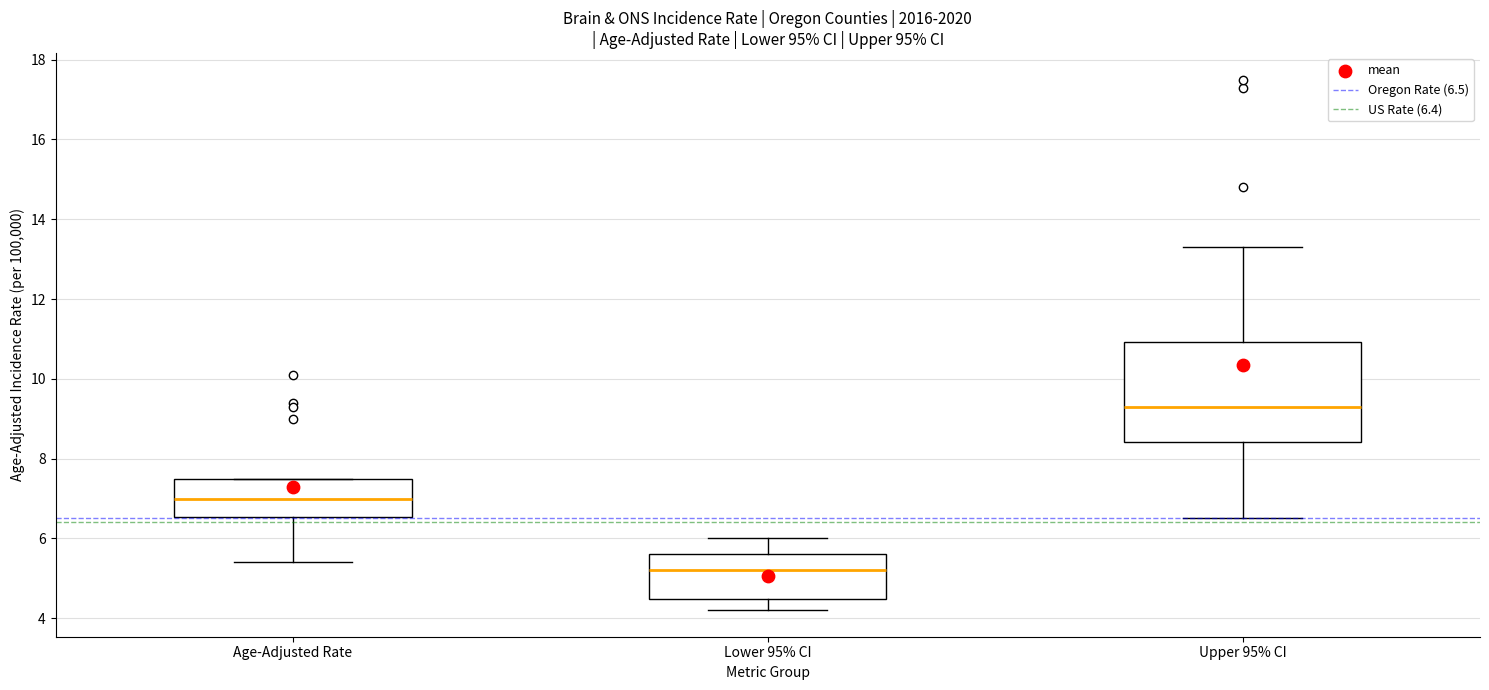

Reading left to right, read every box against the y-axis: the position of its median line, the range the box covers, and the ends of its whiskers. The values are not printed on the chart, so give them approximately, as read against the axis.

Age-Adjusted Rate: median 7.0, box 6.6 to 7.6, whiskers 5.4 to 7.6
Lower 95% CI: median 5.2, box 4.4 to 5.6, whiskers 4.2 to 6.0
Upper 95% CI: median 9.4, box 8.4 to 11.0, whiskers 6.6 to 13.4